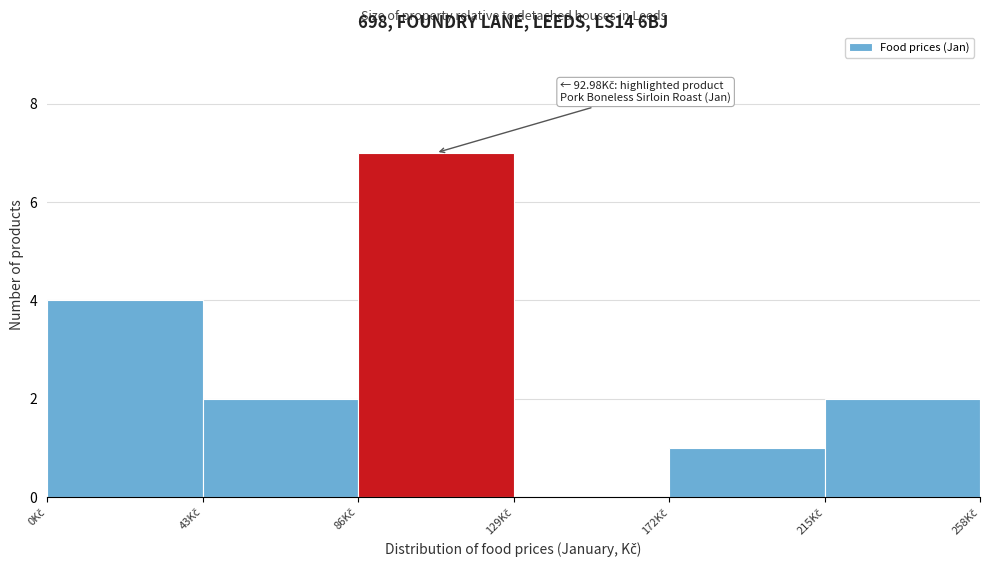

Over which range of the x-axis is the bar tallest?

86 to 129